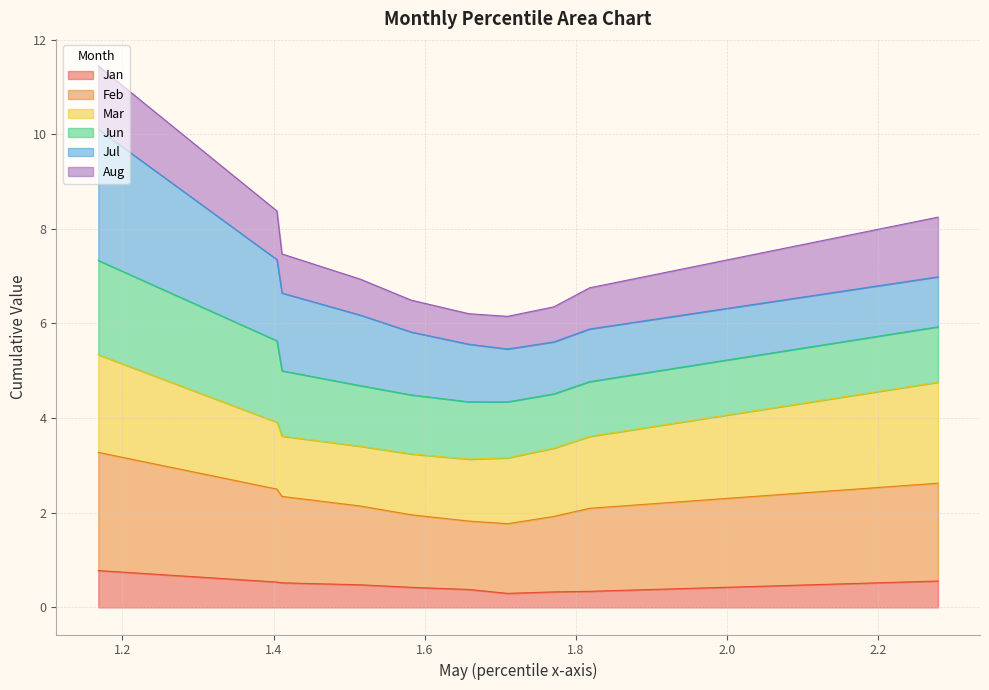

True or false: Feb and Aug cross at least once.

False